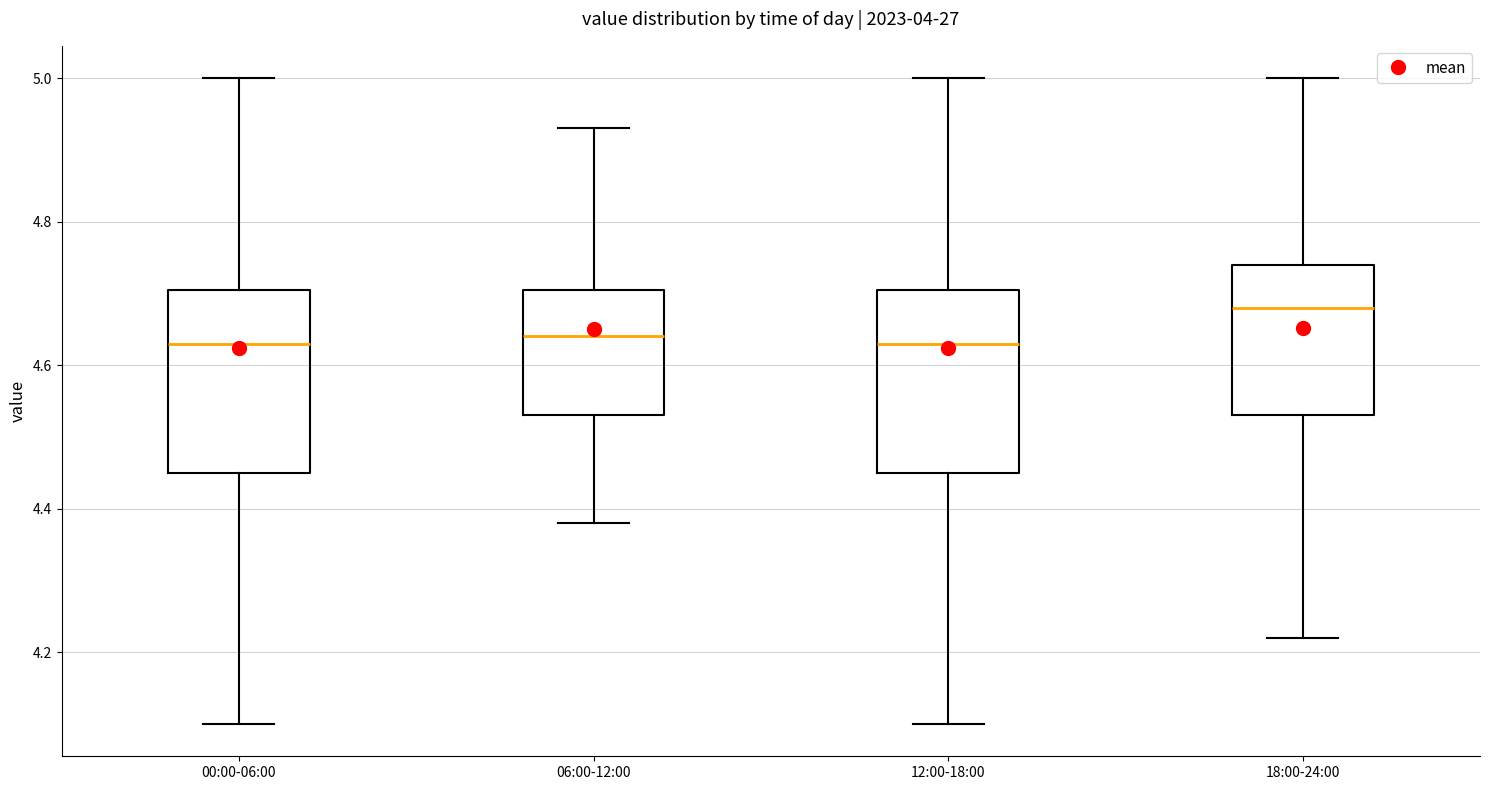

Where does the lower whisker of the box for 18:00-24:00 end on the y-axis? The values are not printed on the chart, so give them approximately, as read against the axis.

4.22